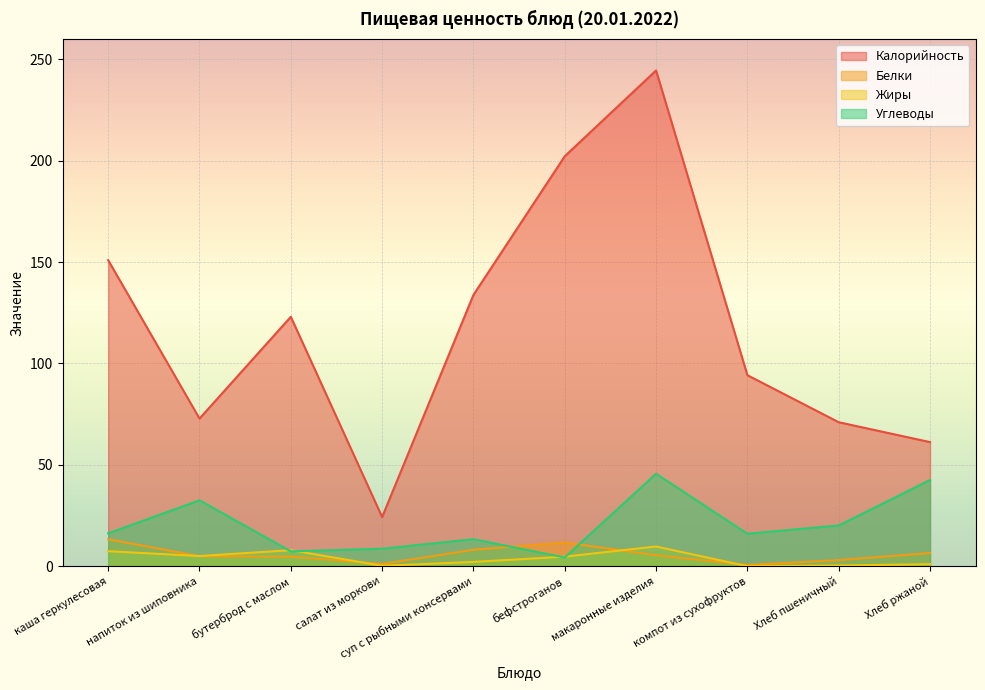

The Жиры series shows 1.0 at Хлеб ржаной. True or false?

True